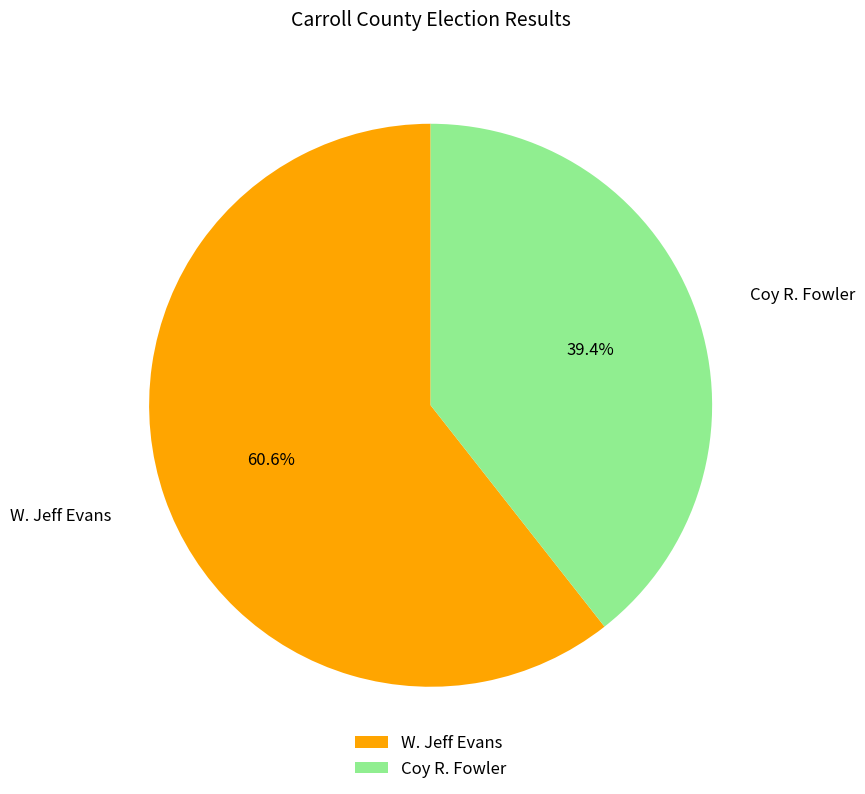

To the nearest percent, what percentage of the pie is Coy R. Fowler?

39%